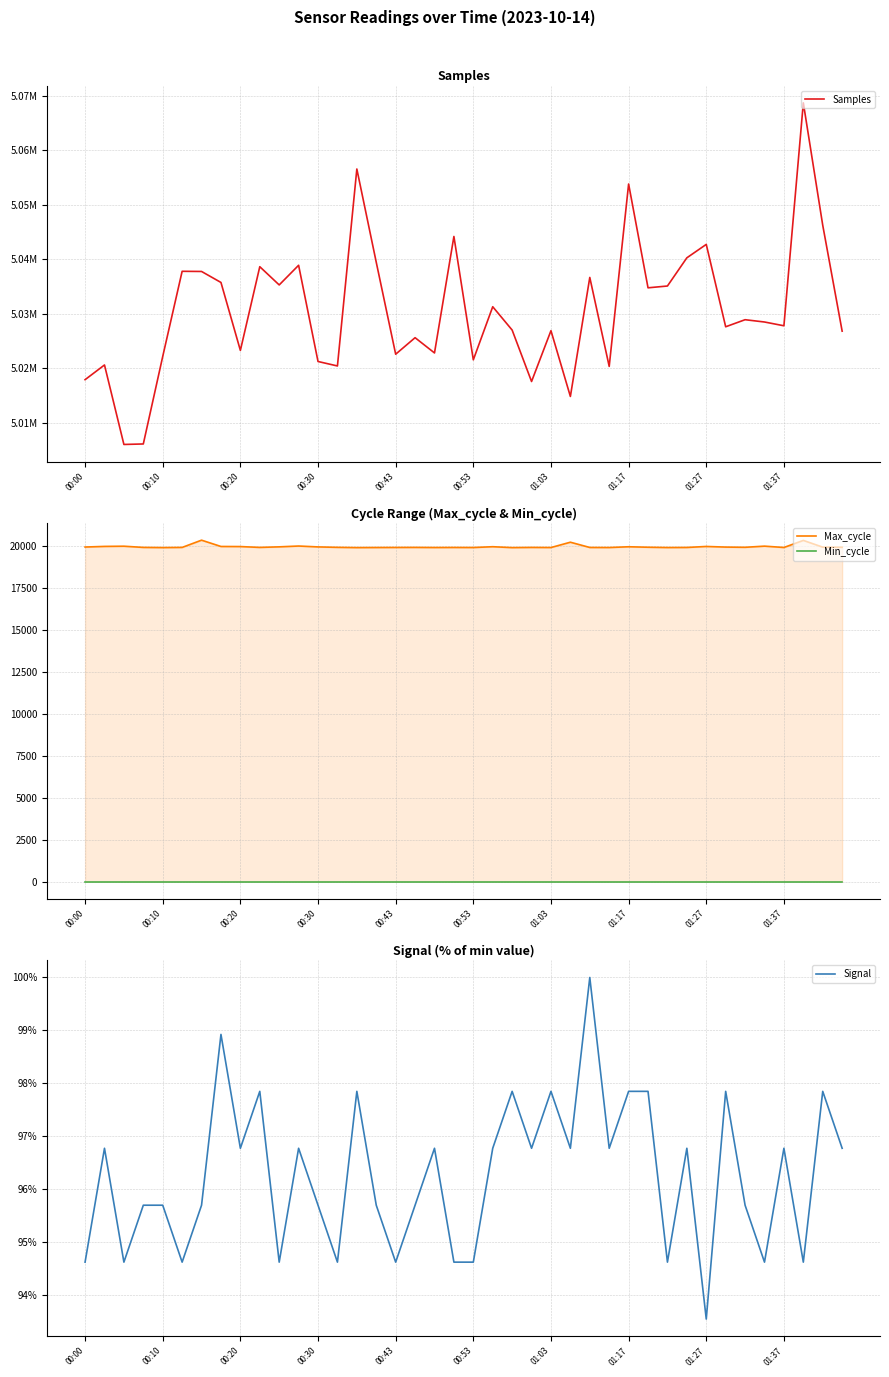

What is the value of the Samples point at the 40th from the left?

5026779.0